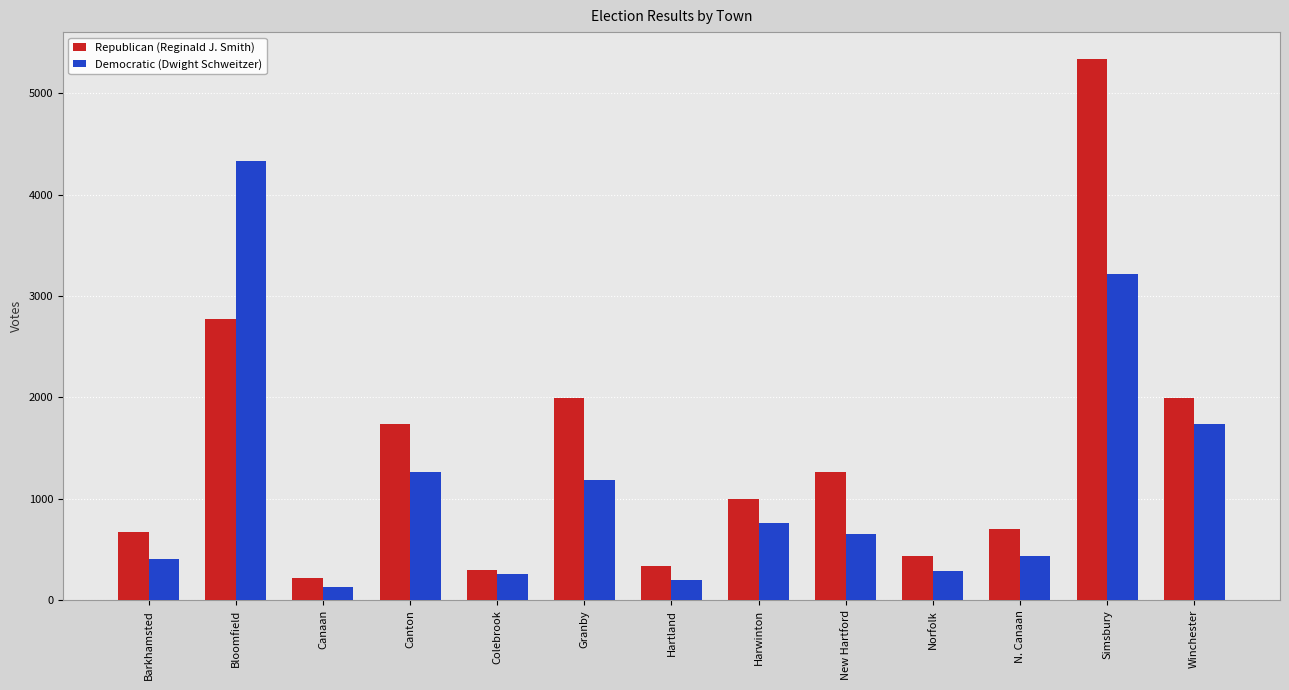

At which category is the sum across all series the highest?

Simsbury